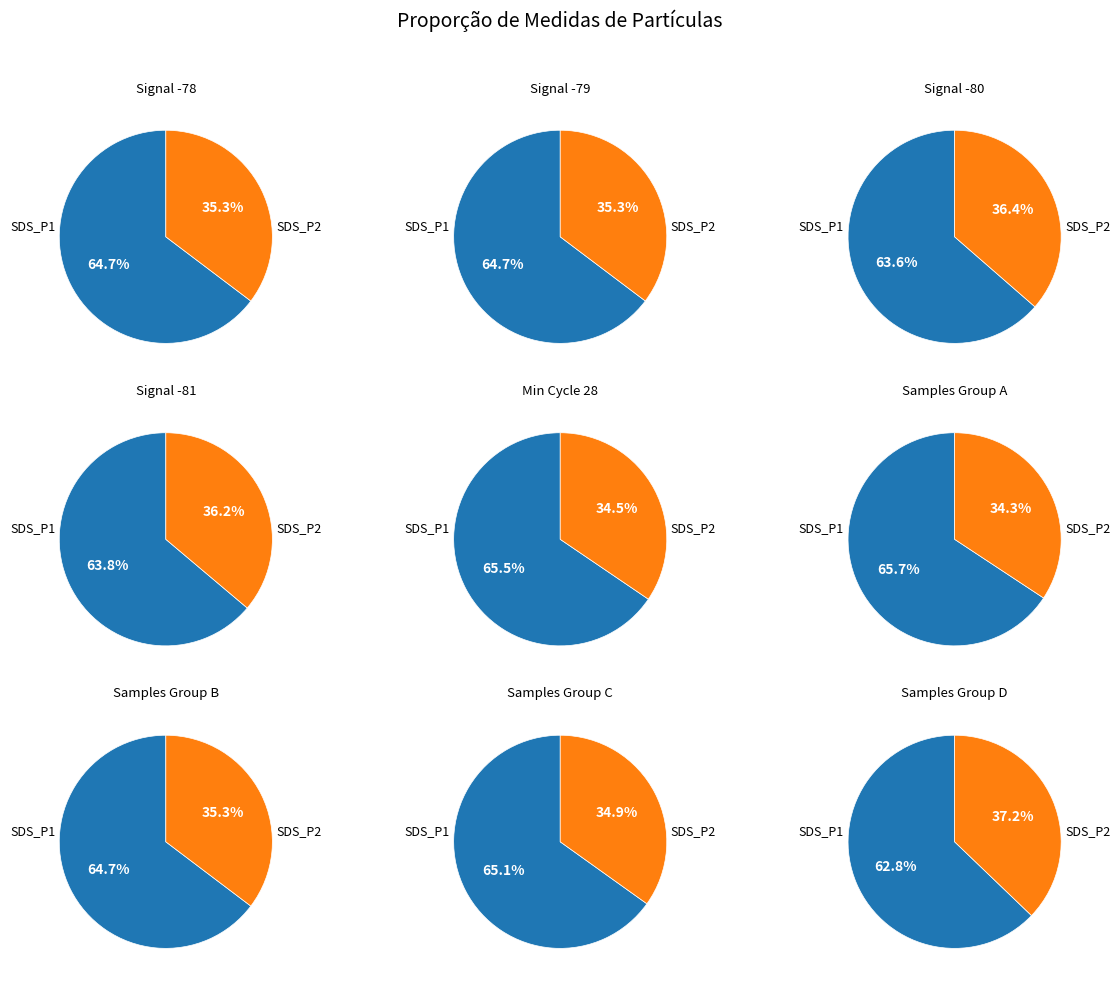

True or false: 25 accounts for 1% of the total.

False